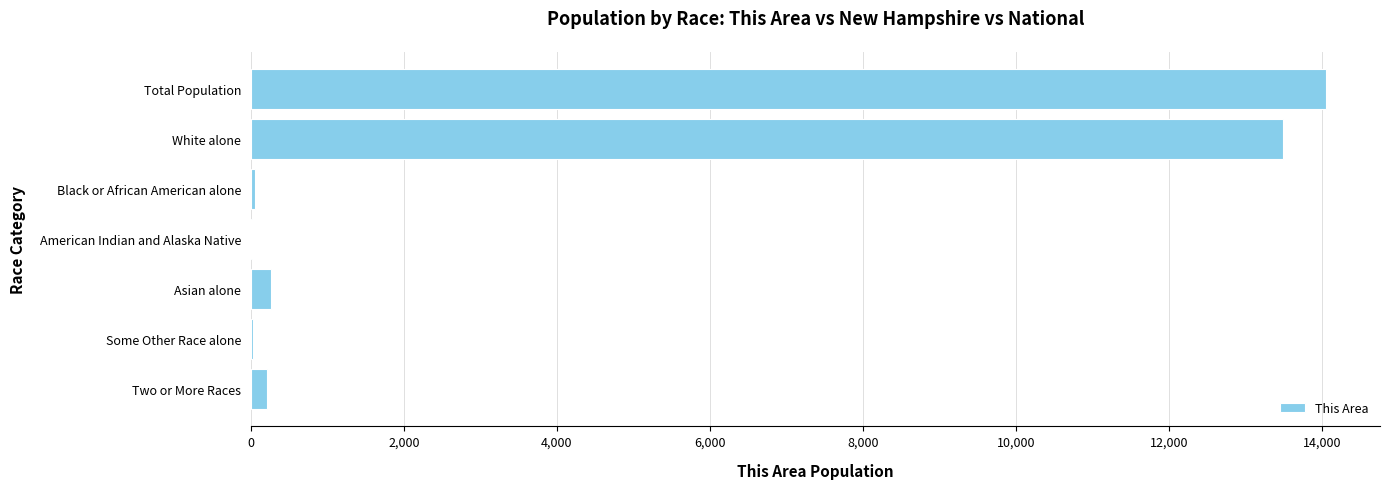

Where is the data nearest to the value 7037?

White alone